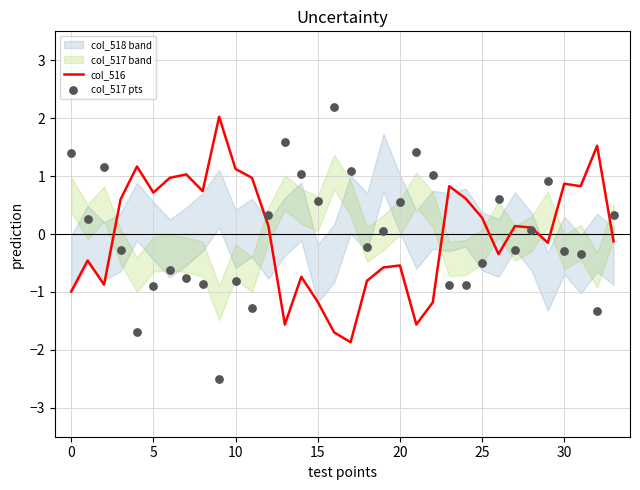

At how many categories does at least one series exceed 1?

13